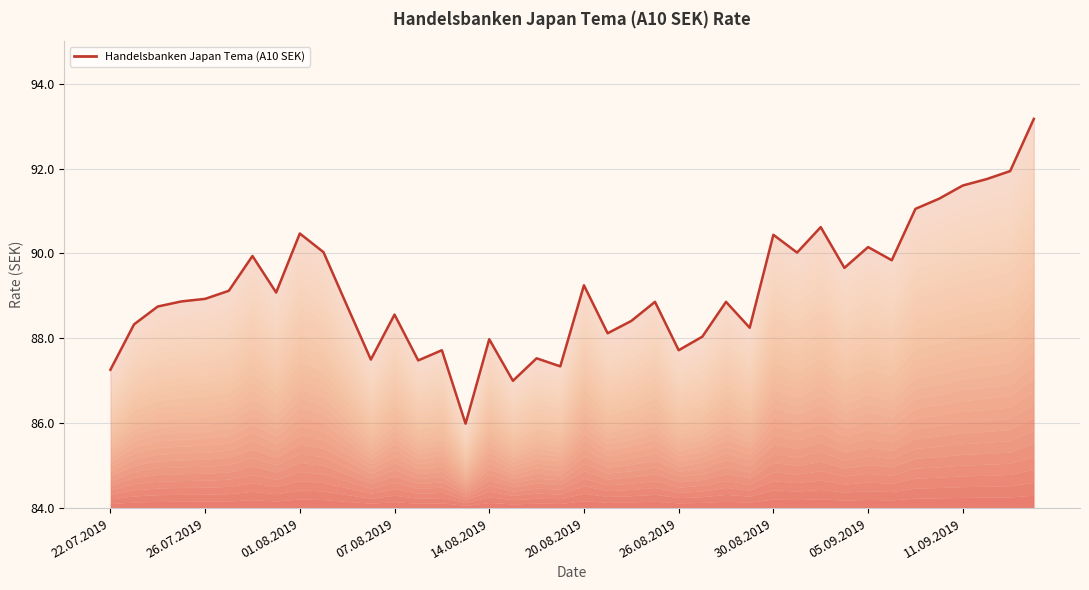

At which category does the chart reach its minimum across all series?

15